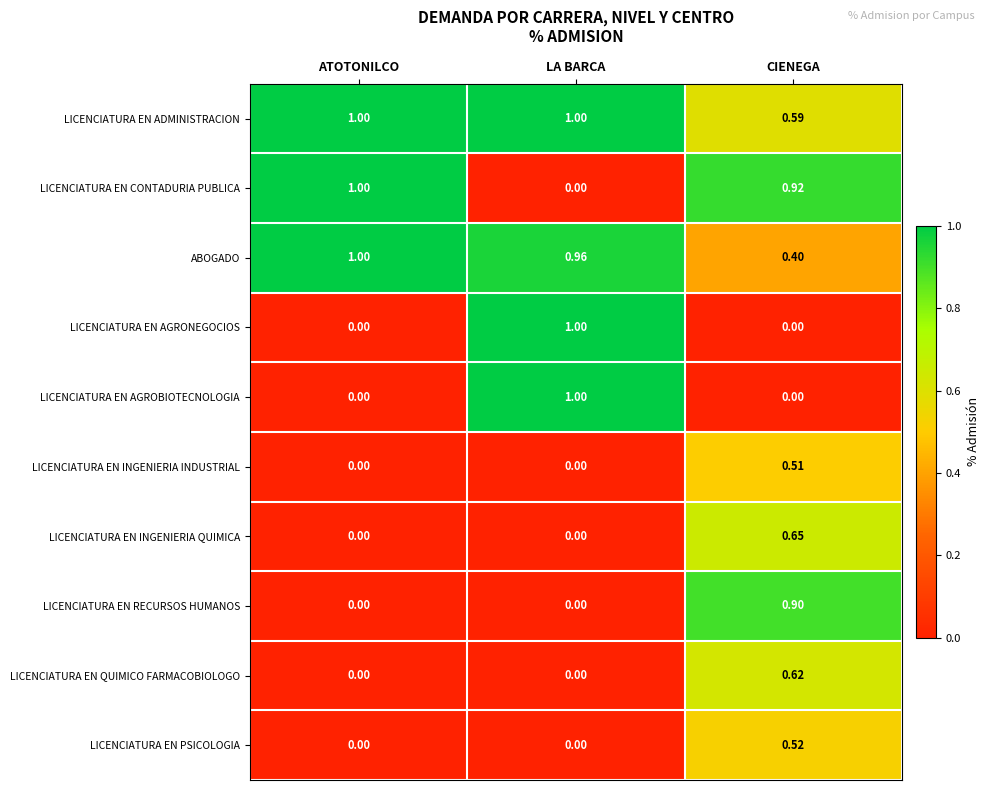

Which series has the largest total across all categories?

LICENCIATURA EN ADMINISTRACION